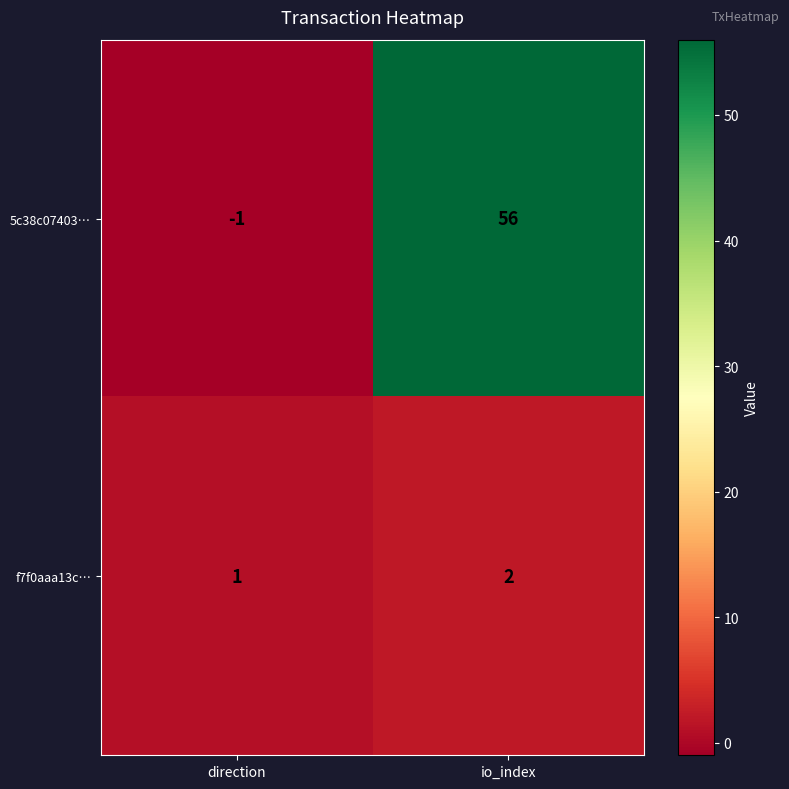

What is the sum of the f7f0aaa13c… values at io_index and direction?

3